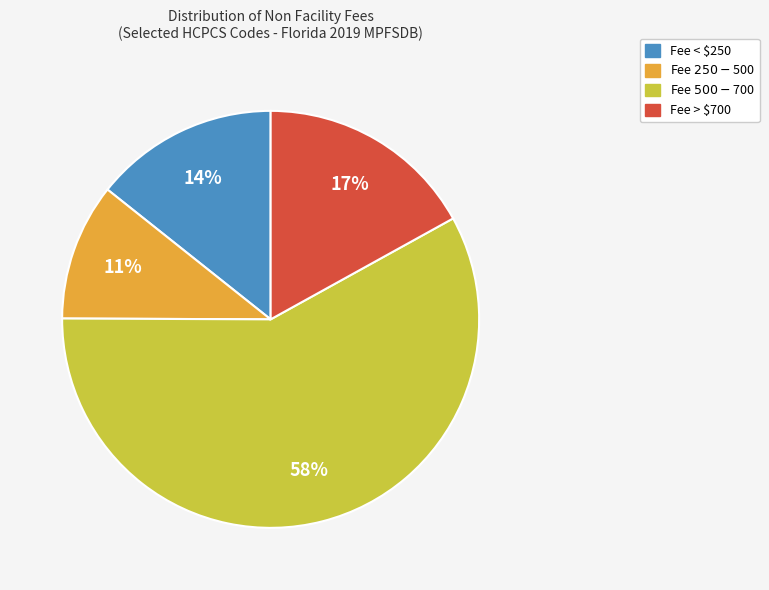

To the nearest percent, what is the difference between the largest and smallest slice percentages?

47%